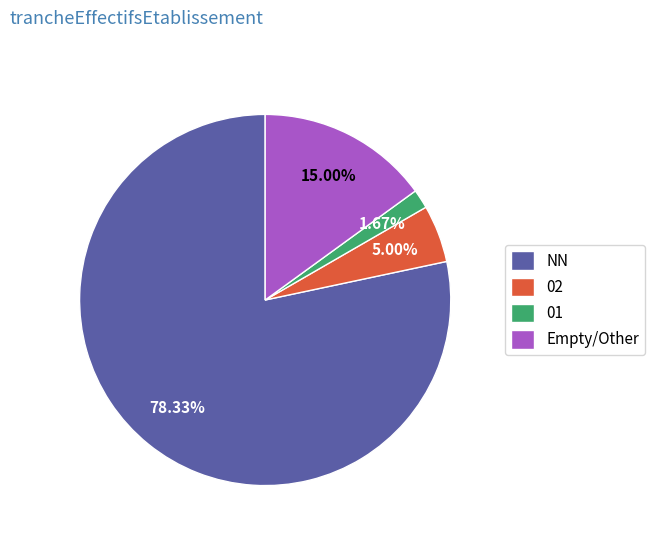

How many segments does this pie chart have?

4